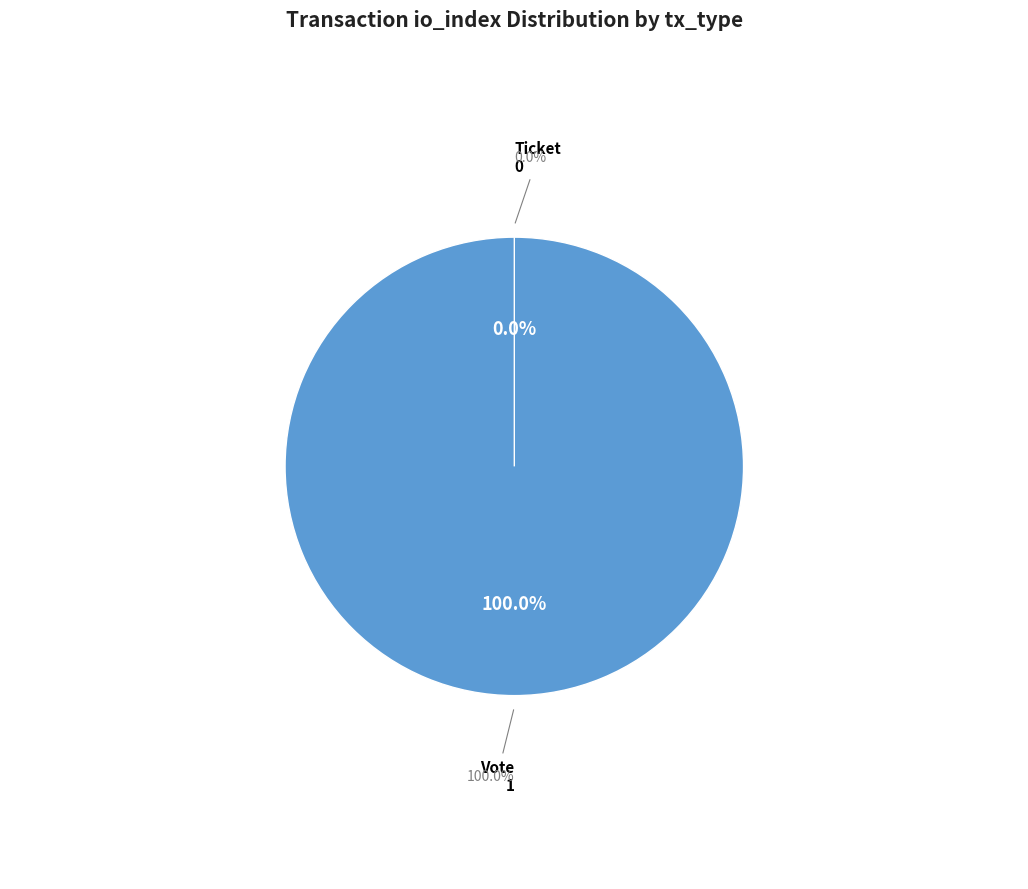

The Vote slice represents 94% of the pie. True or false?

False